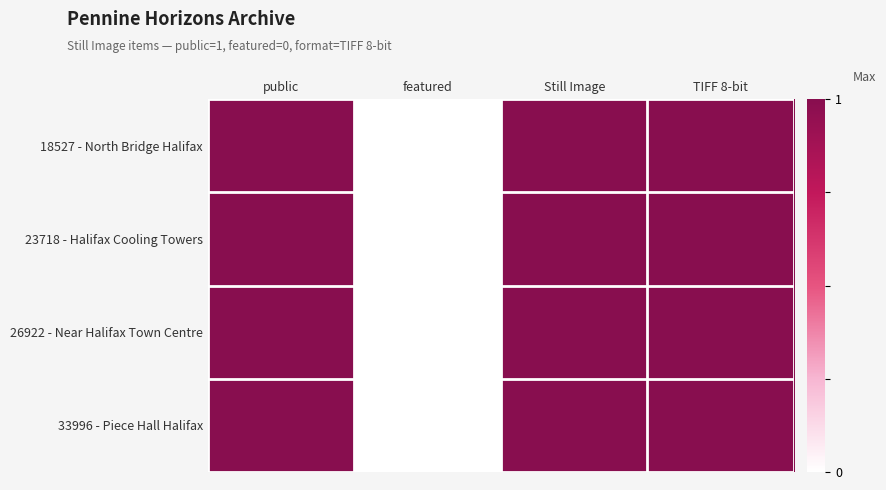

Reading left to right, transcribe all the data shown in this chart.

18527 - North Bridge Halifax: public=1	featured=0	Still Image=1	TIFF 8-bit=1
23718 - Halifax Cooling Towers: public=1	featured=0	Still Image=1	TIFF 8-bit=1
26922 - Near Halifax Town Centre: public=1	featured=0	Still Image=1	TIFF 8-bit=1
33996 - Piece Hall Halifax: public=1	featured=0	Still Image=1	TIFF 8-bit=1